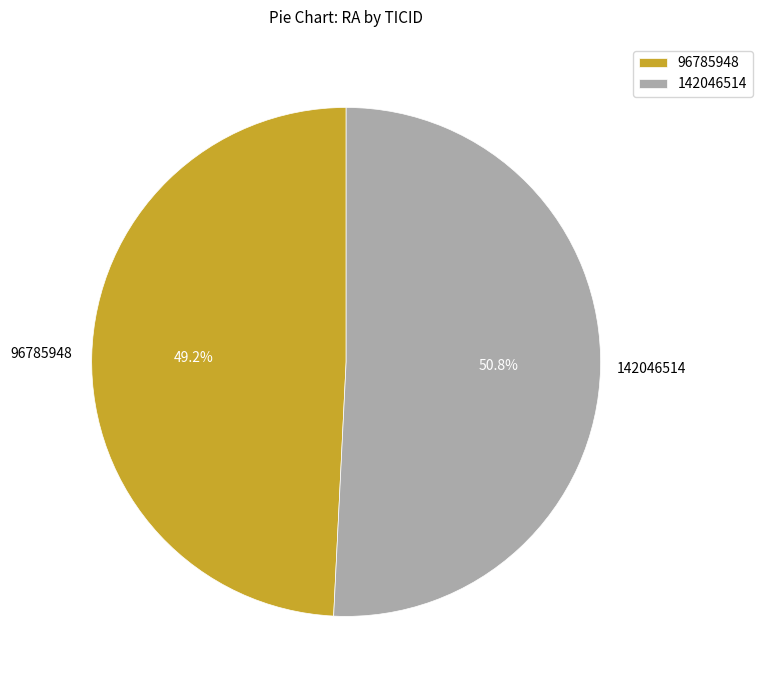

Count the number of slices in the pie.

2